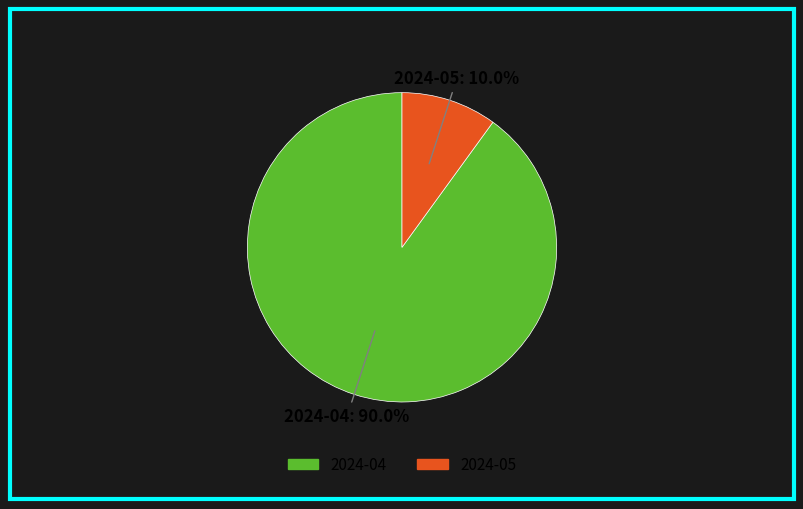

What percentage is the 2024-04 slice, to the nearest percent?

90%